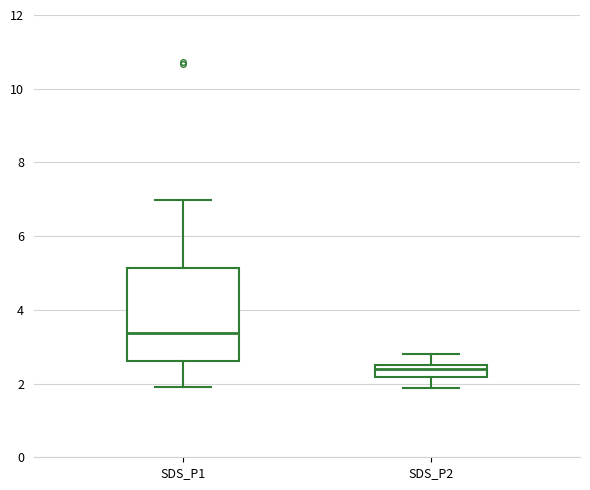

Reading left to right, transcribe this box plot: for each box, give where its median line is, the range the box spans, and where its two whiskers end, as read against the y-axis. The values are not printed on the chart, so give them approximately, as read against the axis.

SDS_P1: median 3.4, box 2.6 to 5.2, whiskers 2.0 to 7.0
SDS_P2: median 2.4, box 2.2 to 2.6, whiskers 1.8 to 2.8